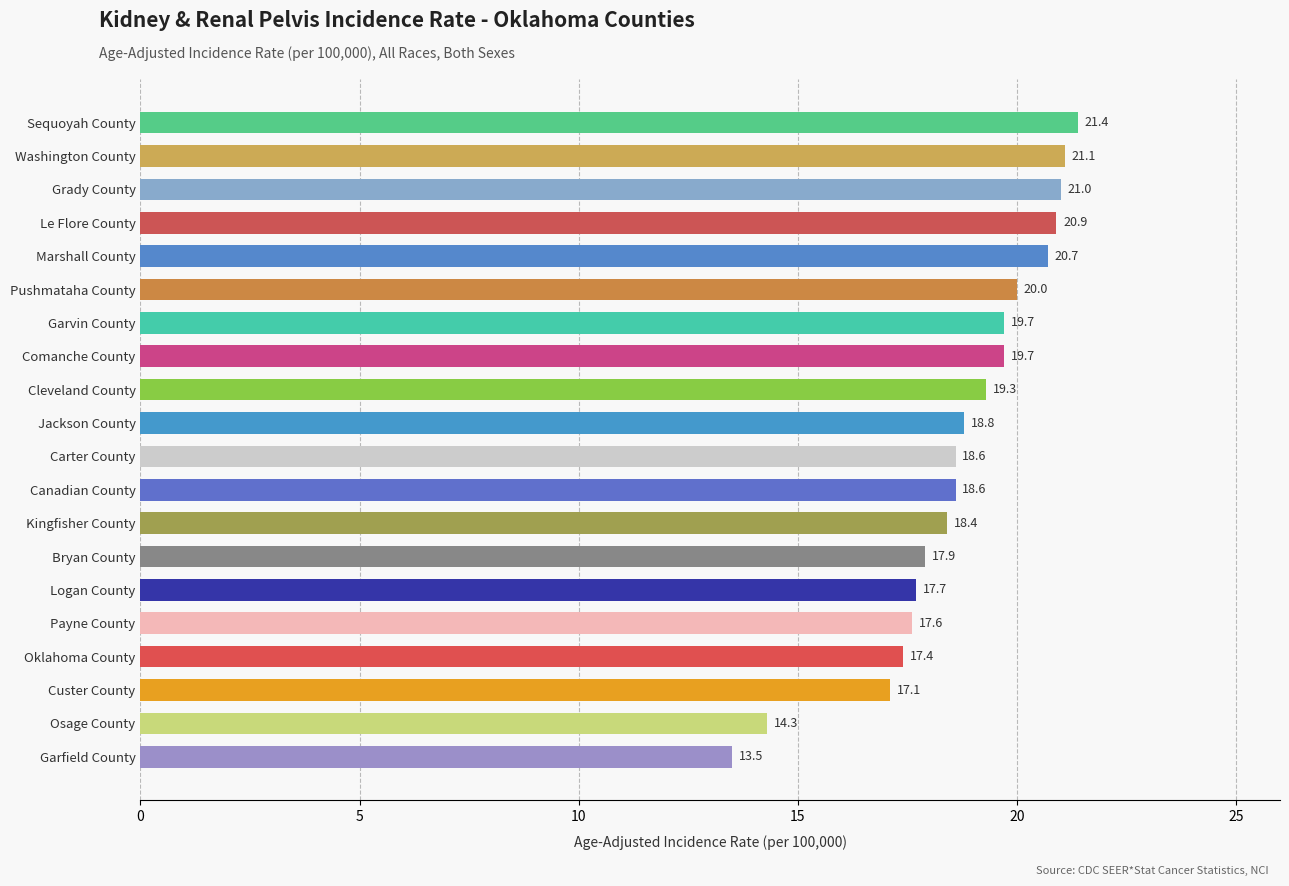

Reading top to bottom, list all the values displayed in this chart.

21.4	21.1	21.0	20.9	20.7	20.0	19.7	19.7	19.3	18.8	18.6	18.6	18.4	17.9	17.7	17.6	17.4	17.1	14.3	13.5